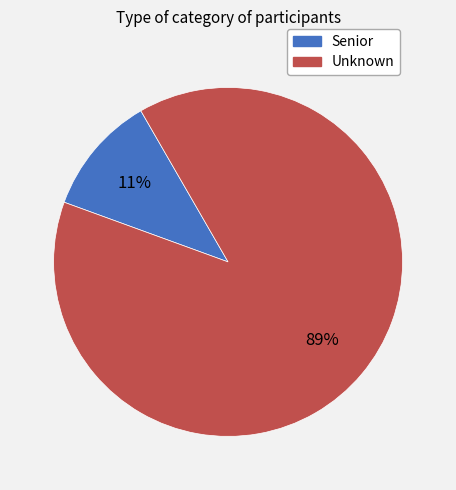

Is the sum of Unknown and Senior greater than half?

Yes